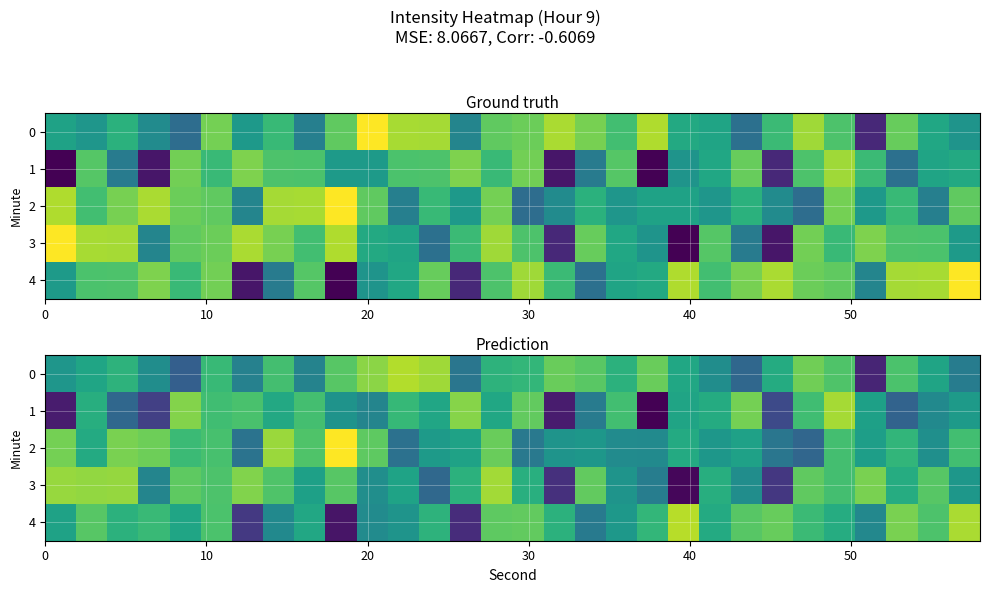

At how many categories does at least one series exceed -130?

30